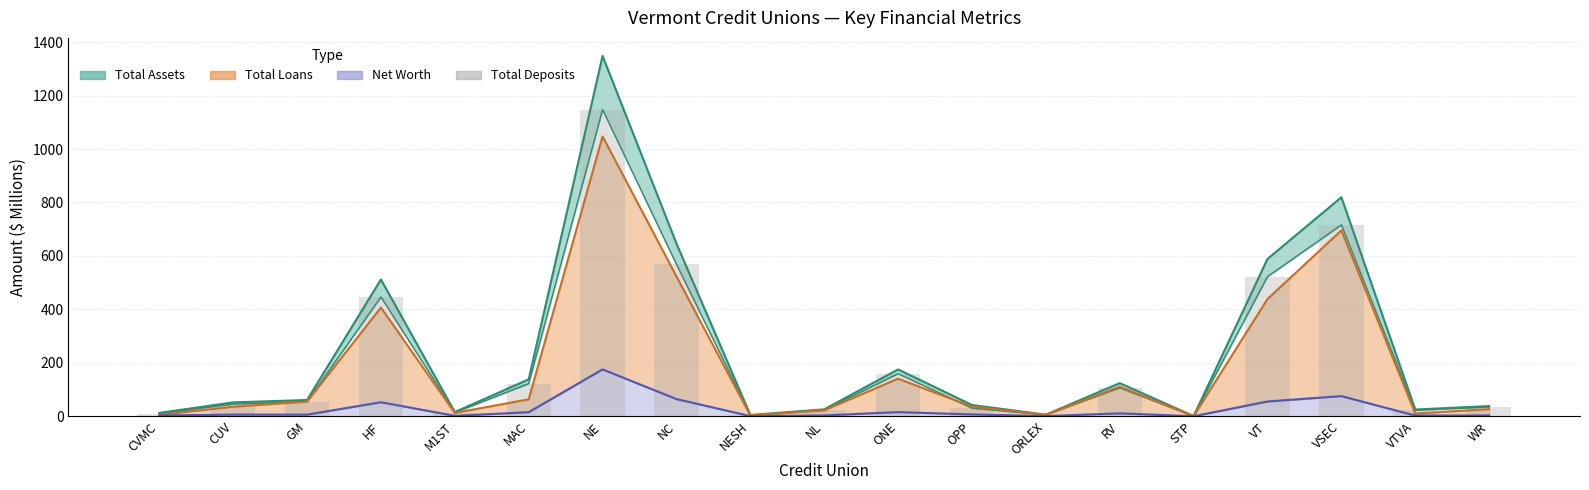

Reading right to left, what are all the values shown in this chart?

34.4	22.5	716.1	522.5	0.5	106.2	5.2	30.2	159.3	22.7	4.2	568.8	1147.7	122.2	13.9	446.3	54.3	45.5	9.6